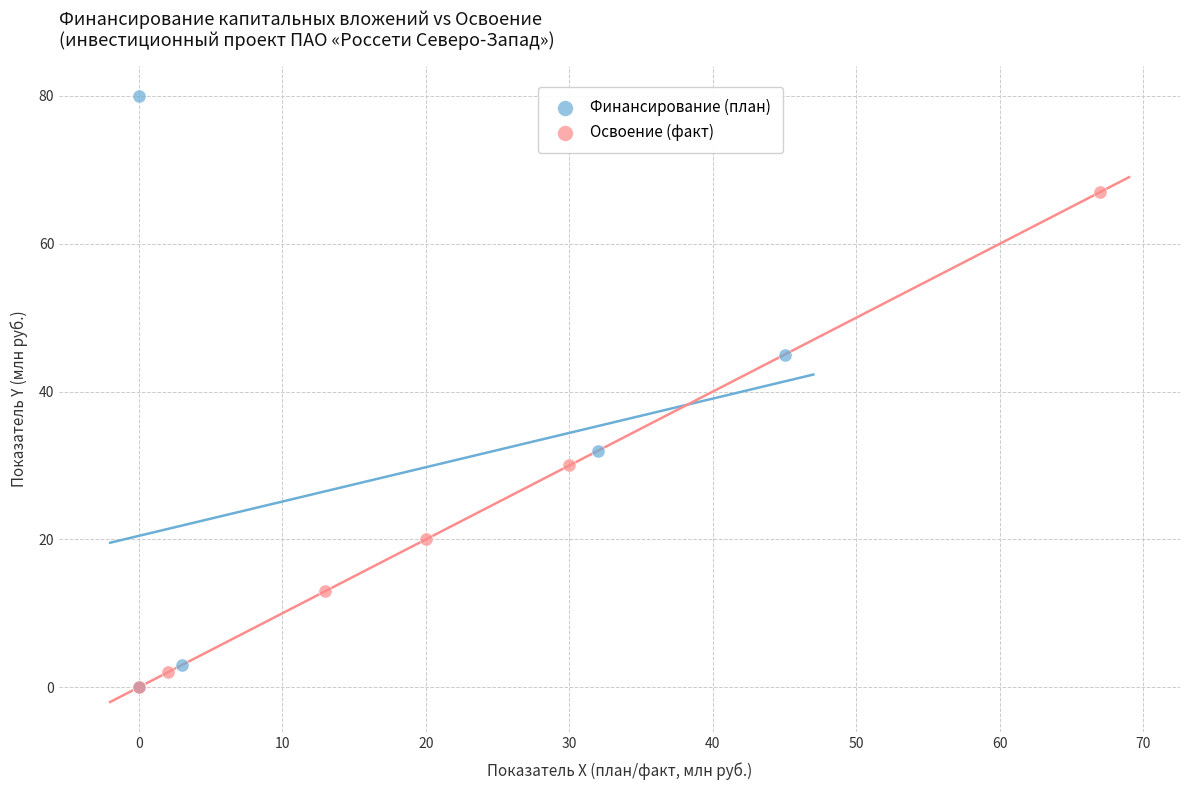

Which series has the largest Y range (max minus min)?

Финансирование (план)